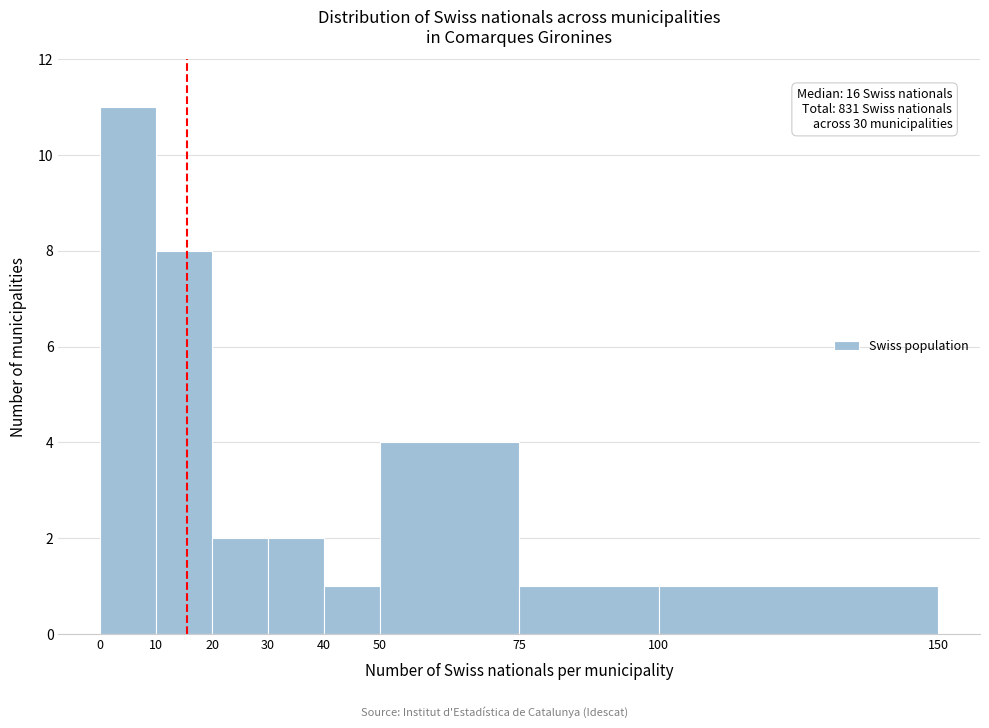

Which range on the x-axis has the tallest bar?

0 to 10